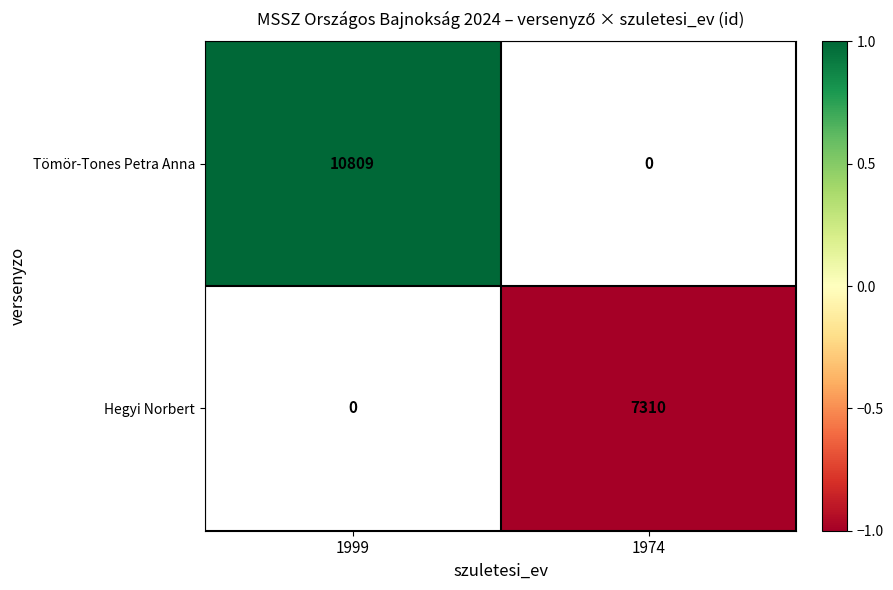

Is the value of Tömör-Tones Petra Anna at 1999 greater than the value of Hegyi Norbert at 1974?

Yes